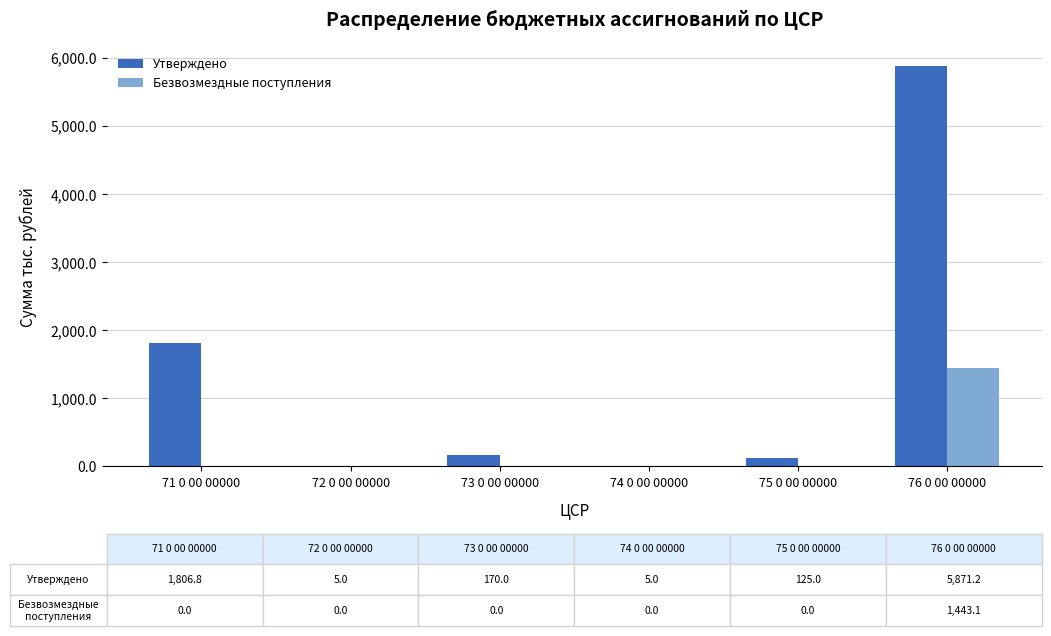

What is the approximate value of Утверждено at 73 0 00 00000?

170.0